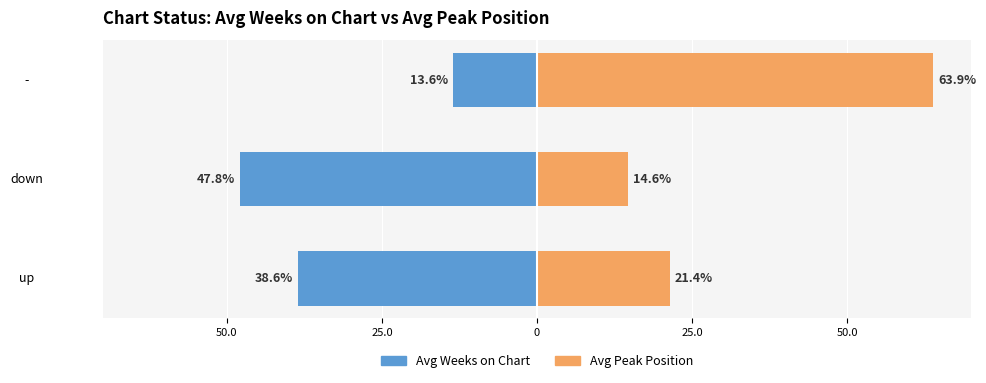

What is the smallest value displayed?

-47.8